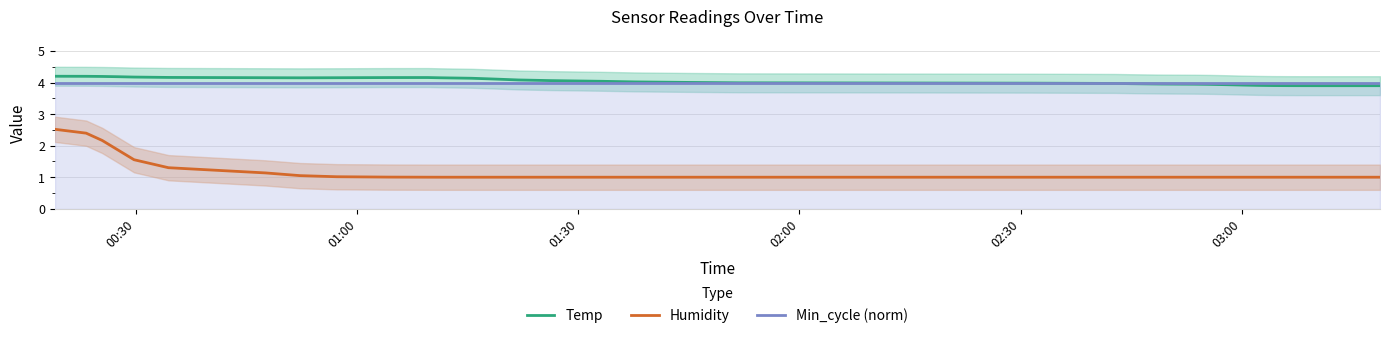

True or false: Min_cycle (norm) has more than 2 points higher than both neighbors.

False